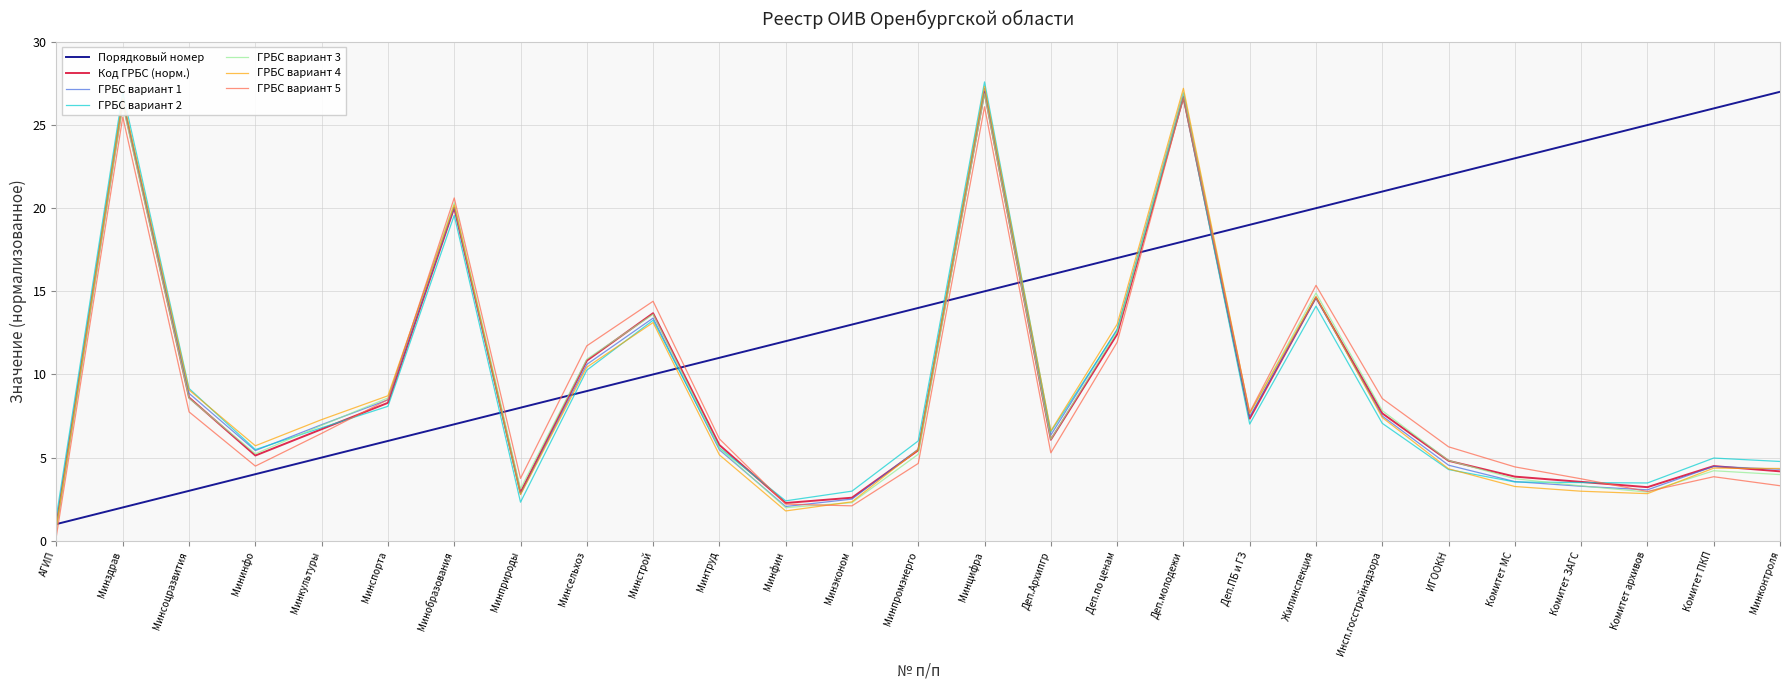

At which label does ГРБС вариант 4 reach its minimum?

АГИП